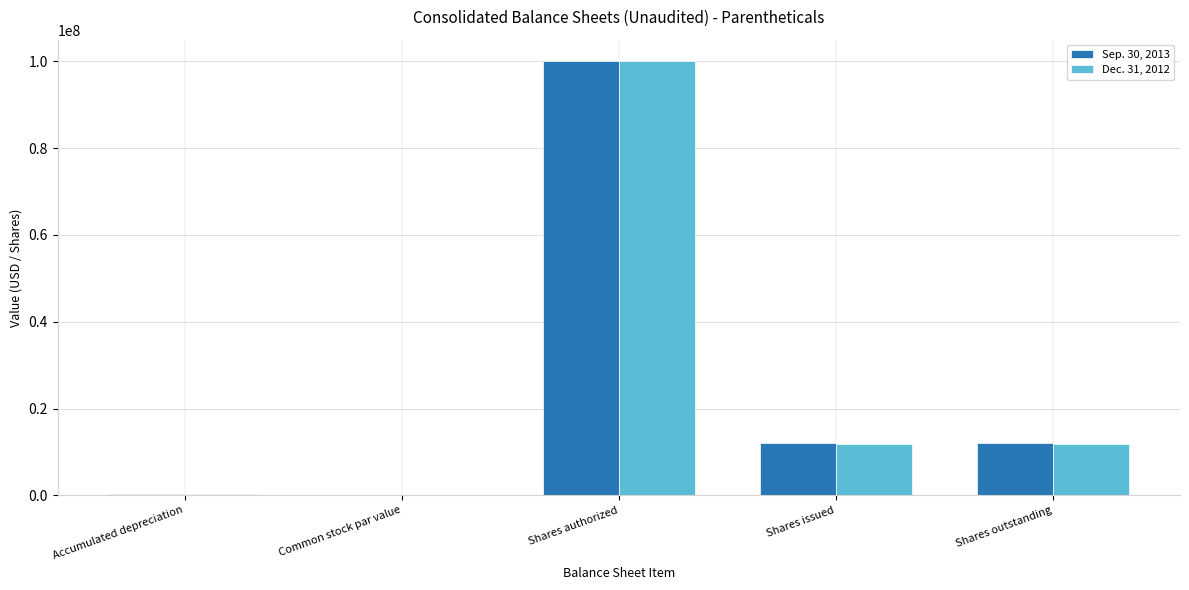

At which category is the sum across all series the highest?

Shares authorized